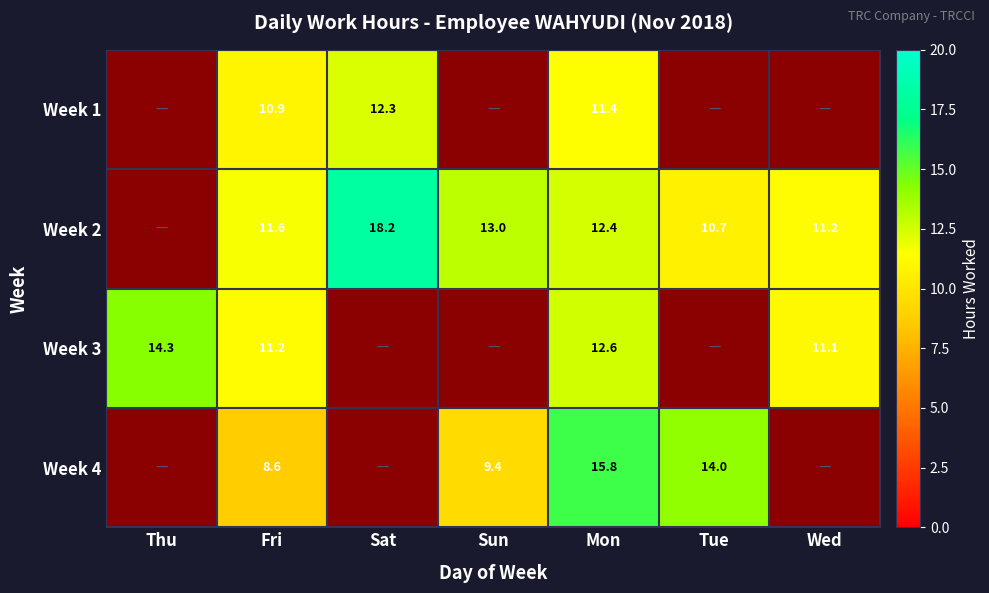

What is the total value across all series at Fri?

42.3